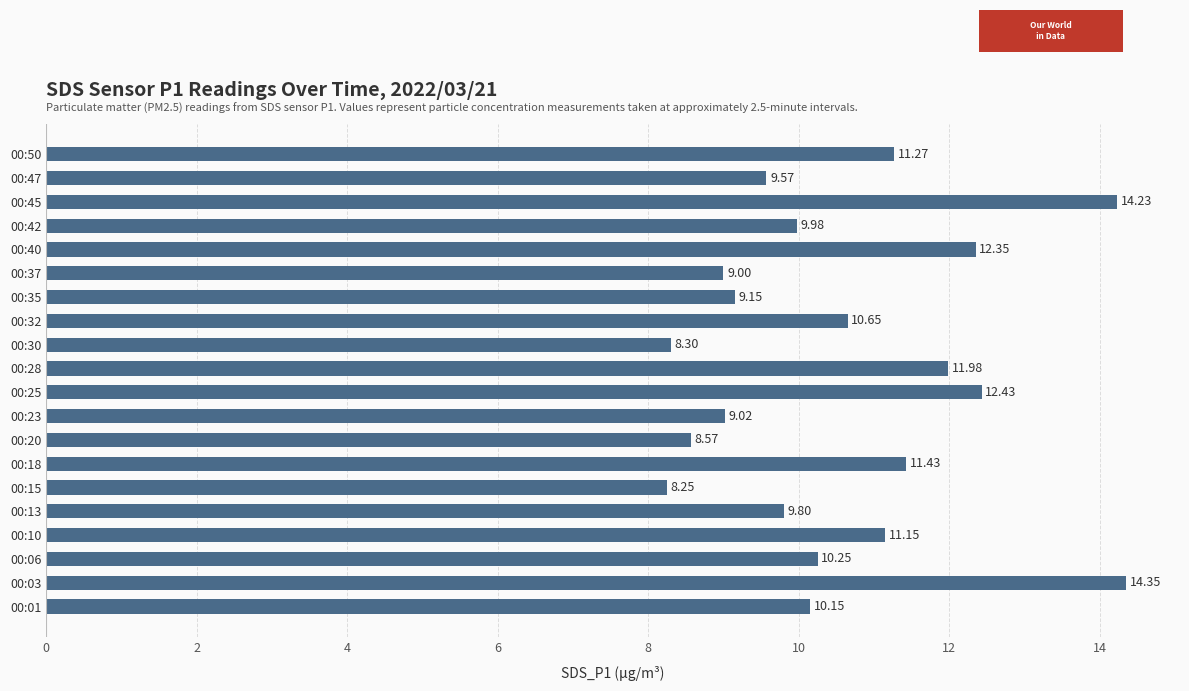

What is the change in value from 00:25 to 00:50?

-1.2